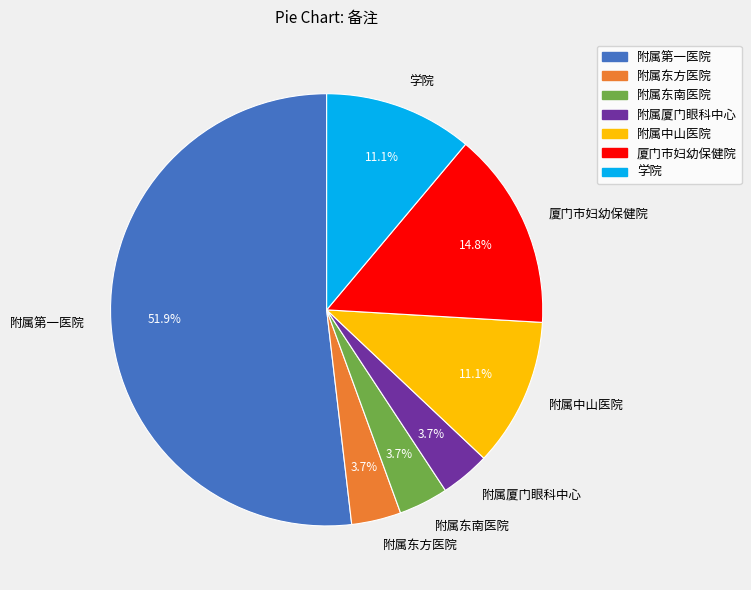

To the nearest percent, what is the difference between the 学院 and 附属厦门眼科中心 slice percentages?

7%